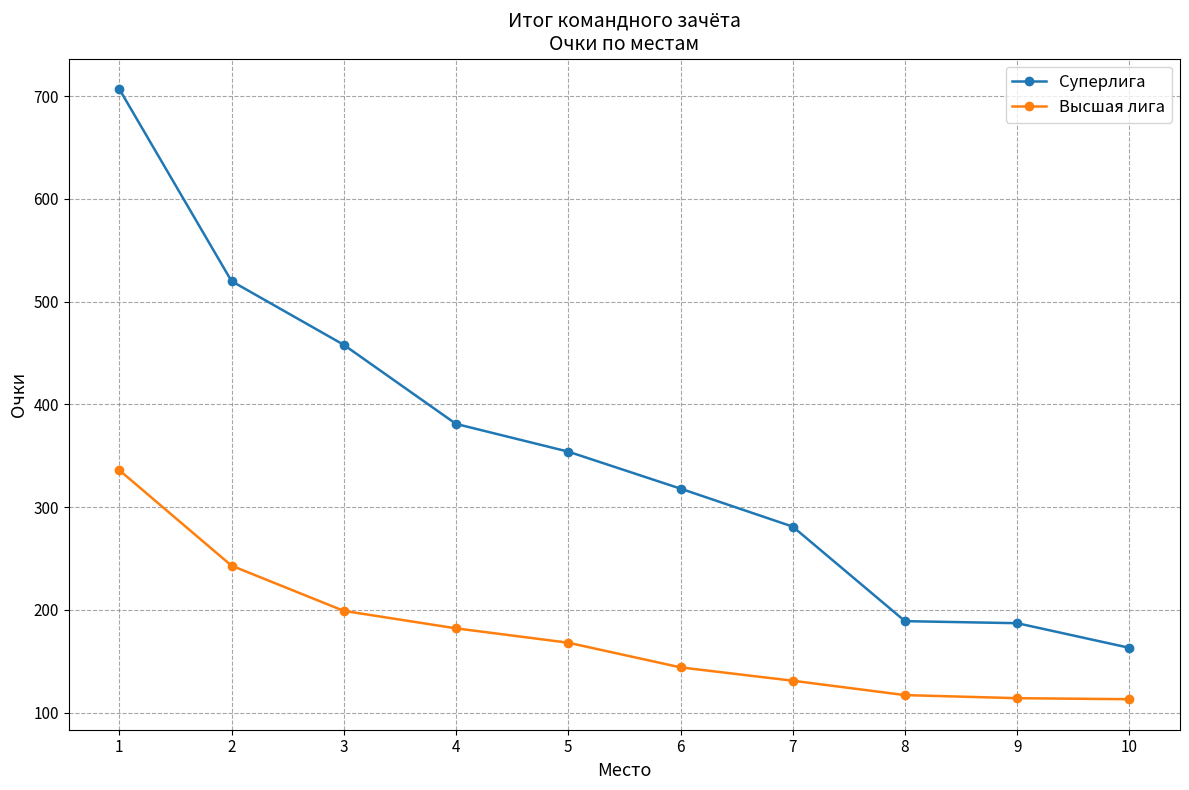

At which category is the sum across all series the highest?

1